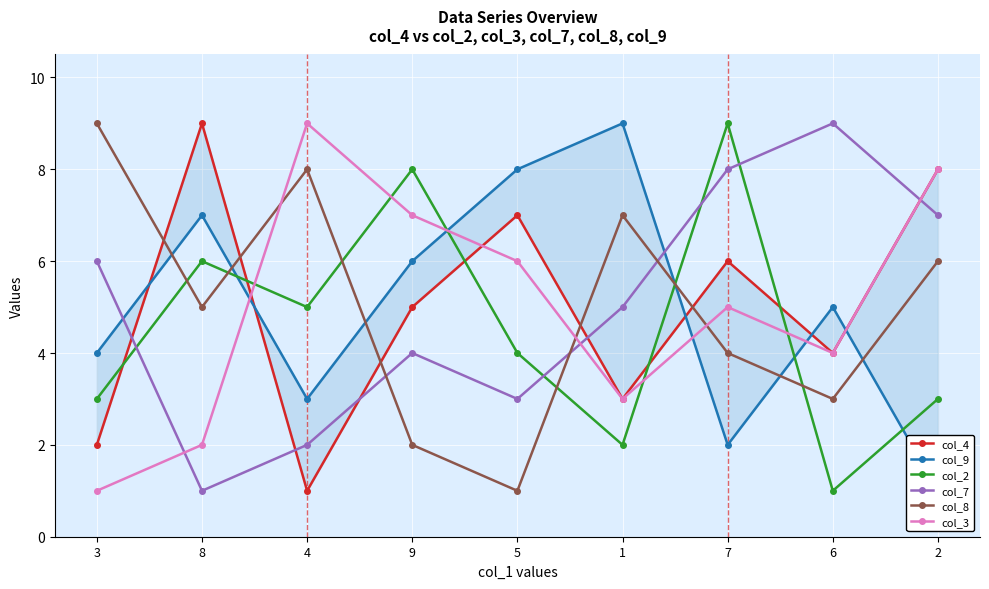

In col_2, how many points are lower than both neighbors (excluding endpoints)?

3